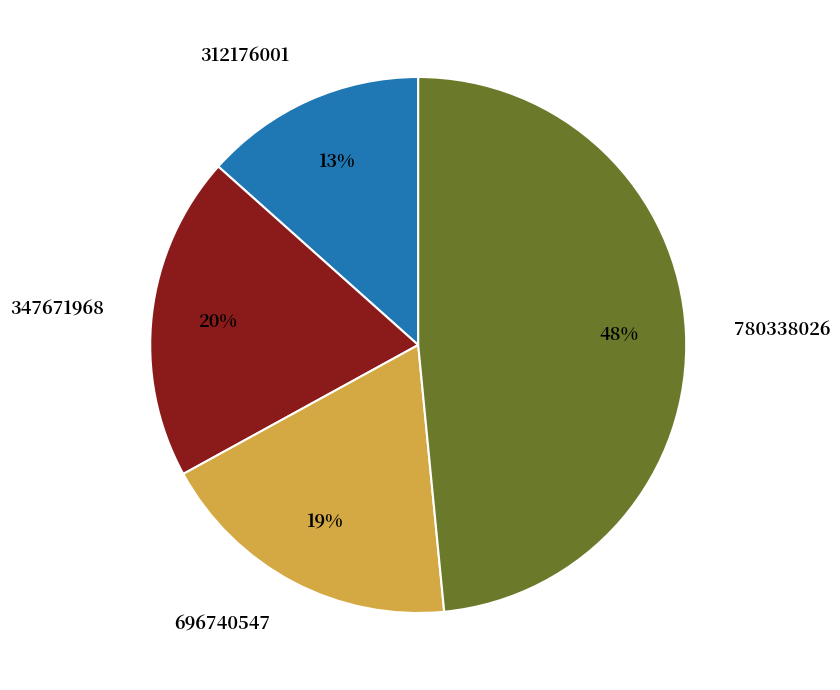

Approximately how many times larger is the value at 347671968 compared to 696740547?

1.1